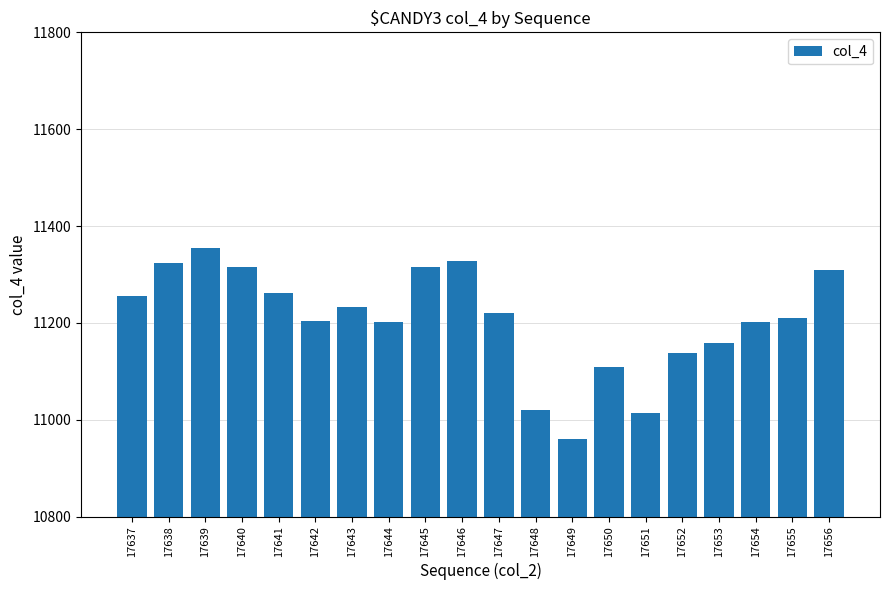

Approximately how many times larger is the value at 17655 compared to 17650?

1.0